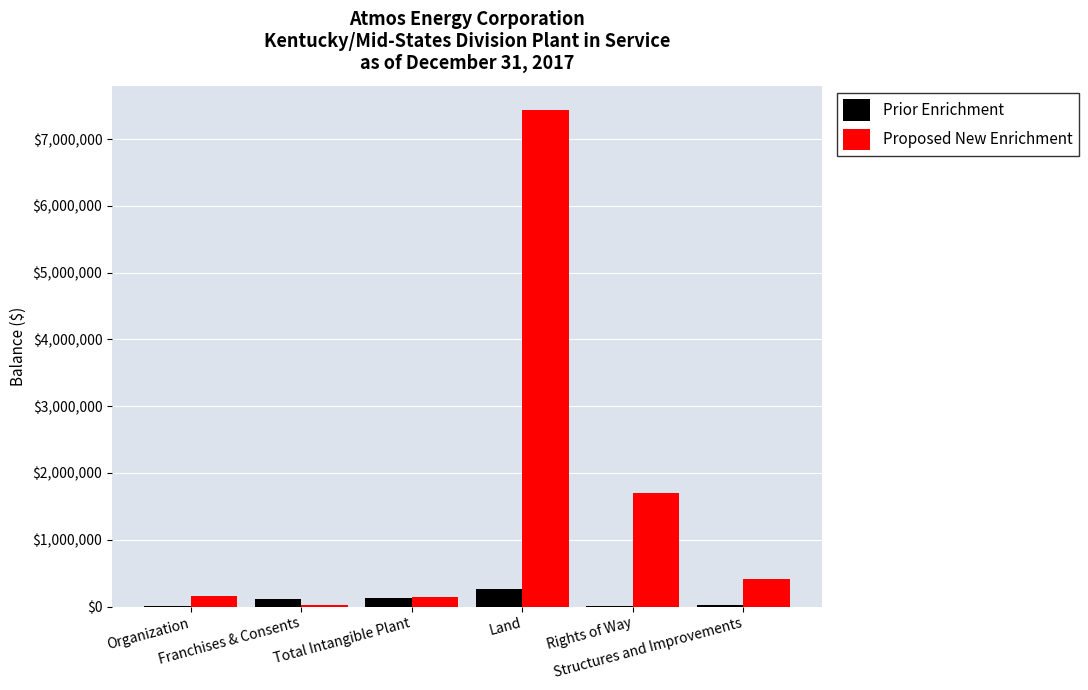

What is the greatest value displayed?

7430333.9